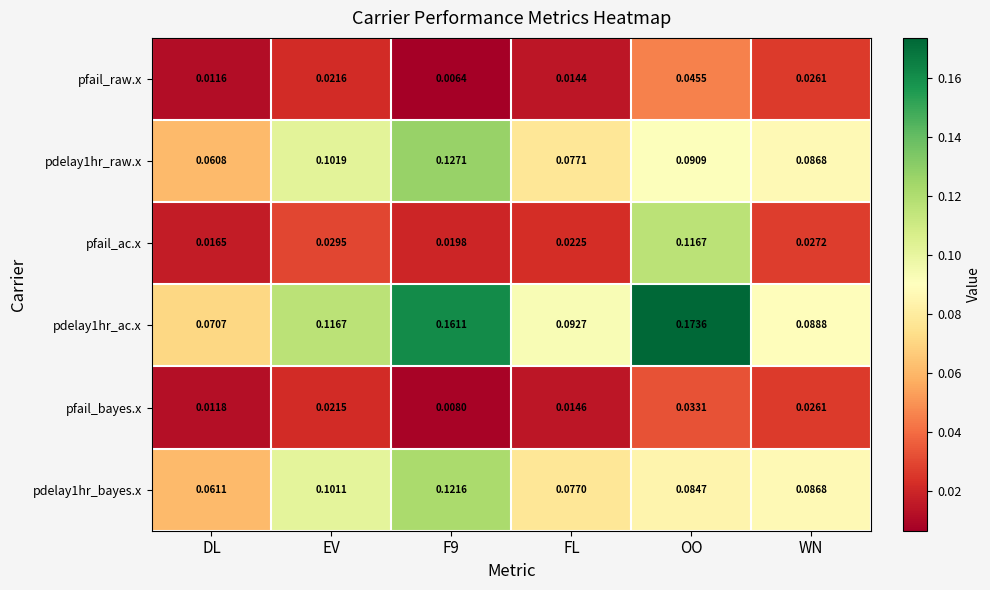

At which label is pdelay1hr_raw.x closest to 0?

DL